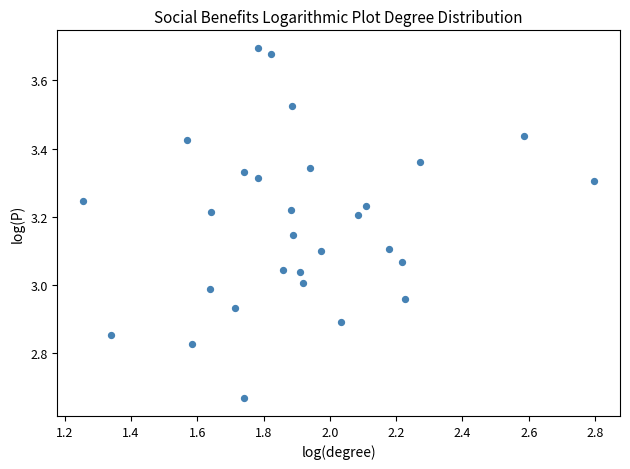

What is the range of Y values (max minus min)?

1.0